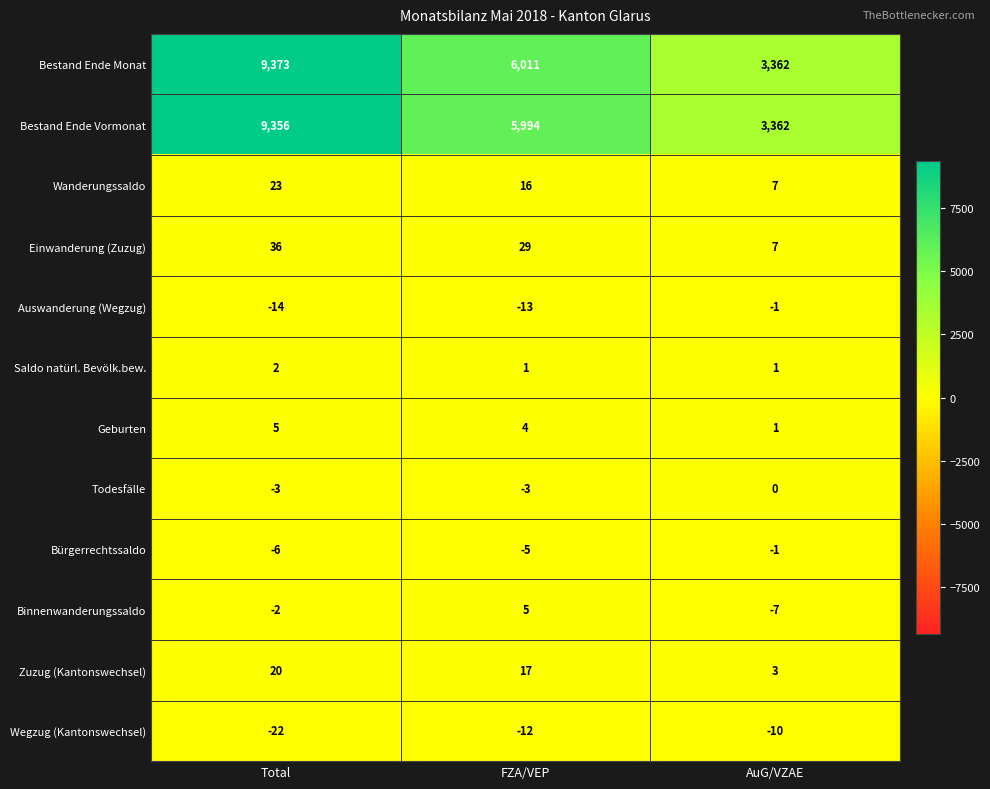

Count the number of data series in this chart.

12